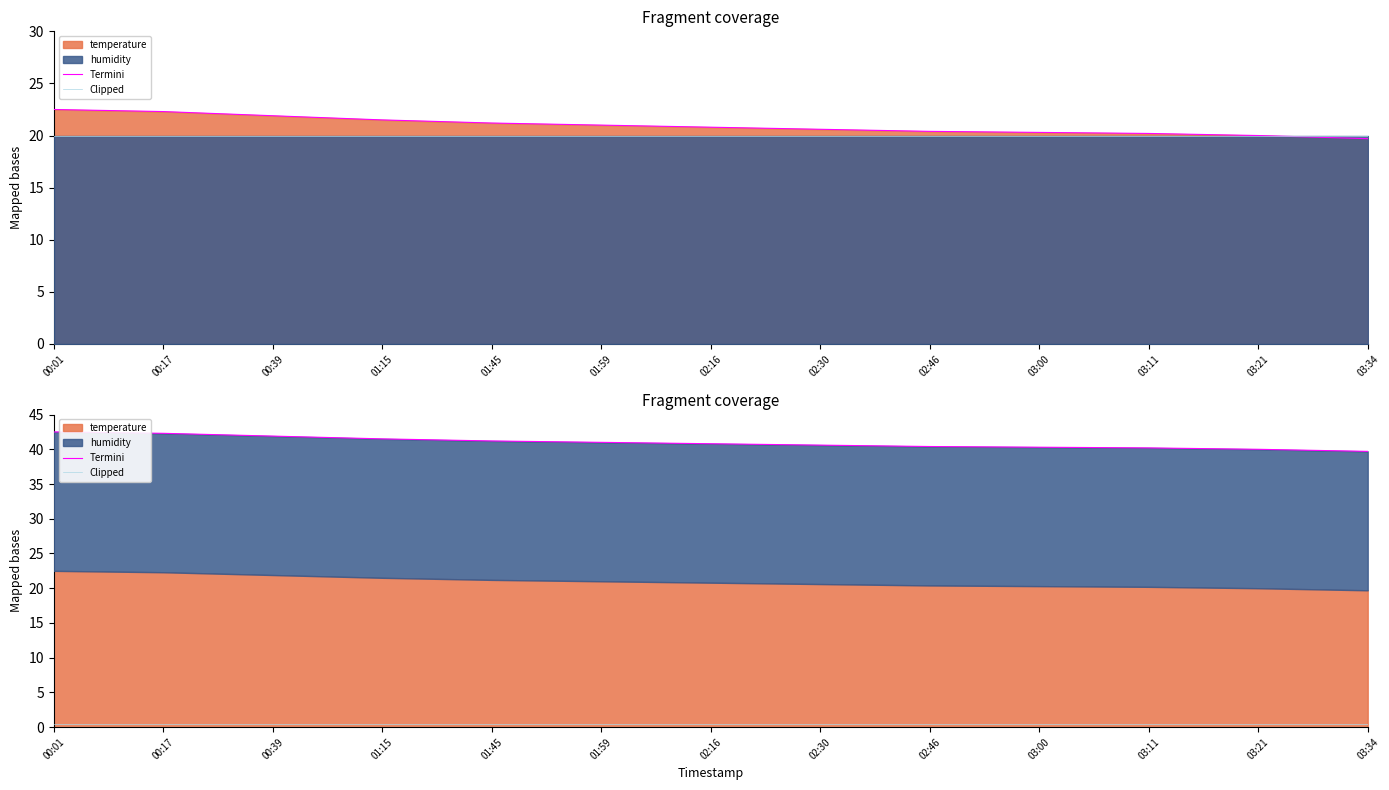

What value does the Termini series have at 01:45?

41.2